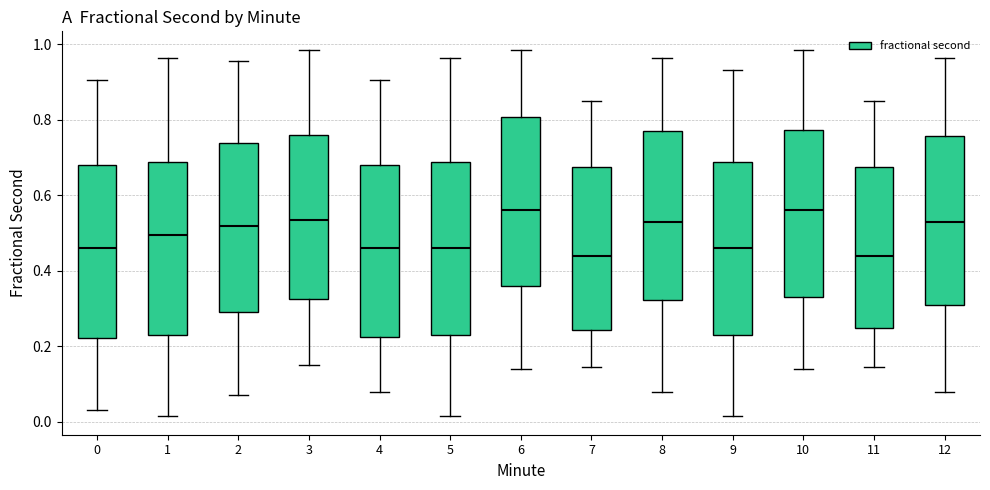

Reading left to right, transcribe this box plot: for each box, give where its median line is, the range the box spans, and where its two whiskers end, as read against the y-axis. The values are not printed on the chart, so give them approximately, as read against the axis.

0: median 0.46, box 0.22 to 0.68, whiskers 0.02 to 0.90
1: median 0.50, box 0.22 to 0.68, whiskers 0.02 to 0.96
2: median 0.52, box 0.28 to 0.74, whiskers 0.06 to 0.96
3: median 0.54, box 0.32 to 0.76, whiskers 0.16 to 0.98
4: median 0.46, box 0.22 to 0.68, whiskers 0.08 to 0.90
5: median 0.46, box 0.22 to 0.68, whiskers 0.02 to 0.96
6: median 0.56, box 0.36 to 0.80, whiskers 0.14 to 0.98
7: median 0.44, box 0.24 to 0.68, whiskers 0.14 to 0.86
8: median 0.52, box 0.32 to 0.76, whiskers 0.08 to 0.96
9: median 0.46, box 0.22 to 0.68, whiskers 0.02 to 0.94
10: median 0.56, box 0.34 to 0.78, whiskers 0.14 to 0.98
11: median 0.44, box 0.24 to 0.68, whiskers 0.14 to 0.86
12: median 0.52, box 0.30 to 0.76, whiskers 0.08 to 0.96